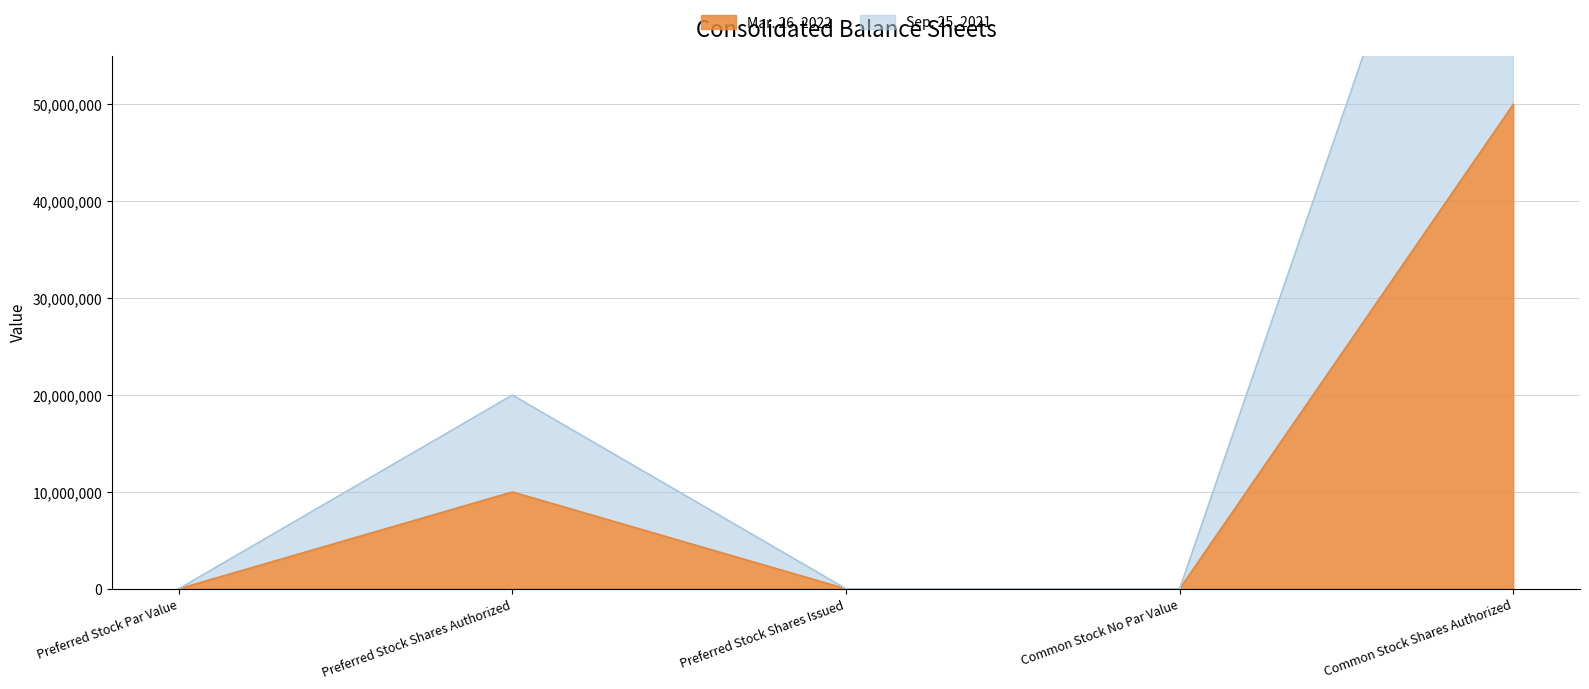

List the labels in order of Sep. 25, 2021 value, smallest first.

Preferred Stock Shares Issued, Common Stock No Par Value, Preferred Stock Par Value, Preferred Stock Shares Authorized, Common Stock Shares Authorized